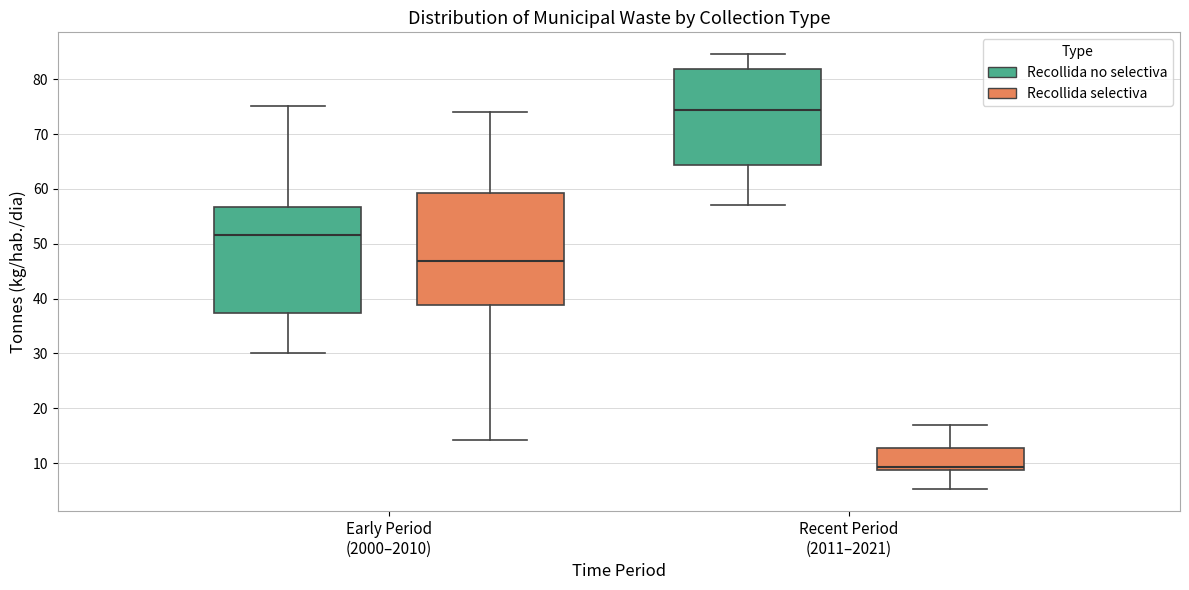

Reading left to right, transcribe this box plot: for each box, give where its median line is, the range the box spans, and where its two whiskers end, as read against the y-axis. The values are not printed on the chart, so give them approximately, as read against the axis.

Early Period (2000–2010) (Recollida no selectiva): median 52, box 37 to 57, whiskers 30 to 75
Early Period (2000–2010) (Recollida selectiva): median 47, box 39 to 59, whiskers 14 to 74
Recent Period (2011–2021) (Recollida no selectiva): median 74, box 64 to 82, whiskers 57 to 85
Recent Period (2011–2021) (Recollida selectiva): median 9 (just above the box's lower edge), box 9 to 13, whiskers 5 to 17